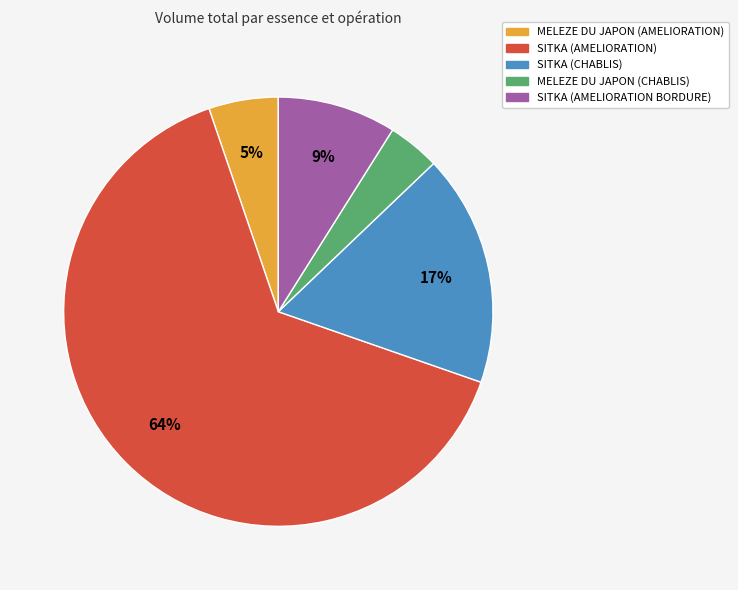

Which has a higher value, SITKA (AMELIORATION) or MELEZE DU JAPON (AMELIORATION)?

SITKA (AMELIORATION)